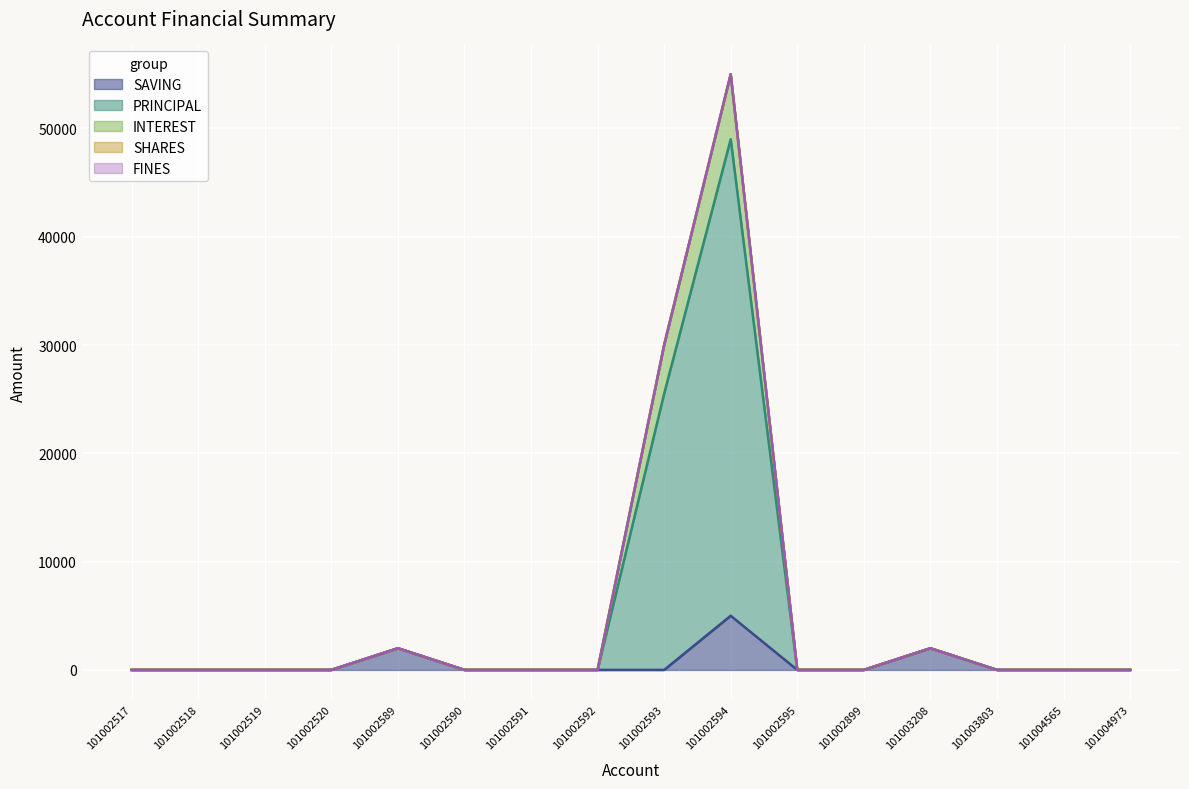

Between 101002589 and 101002518, which is larger?

101002589